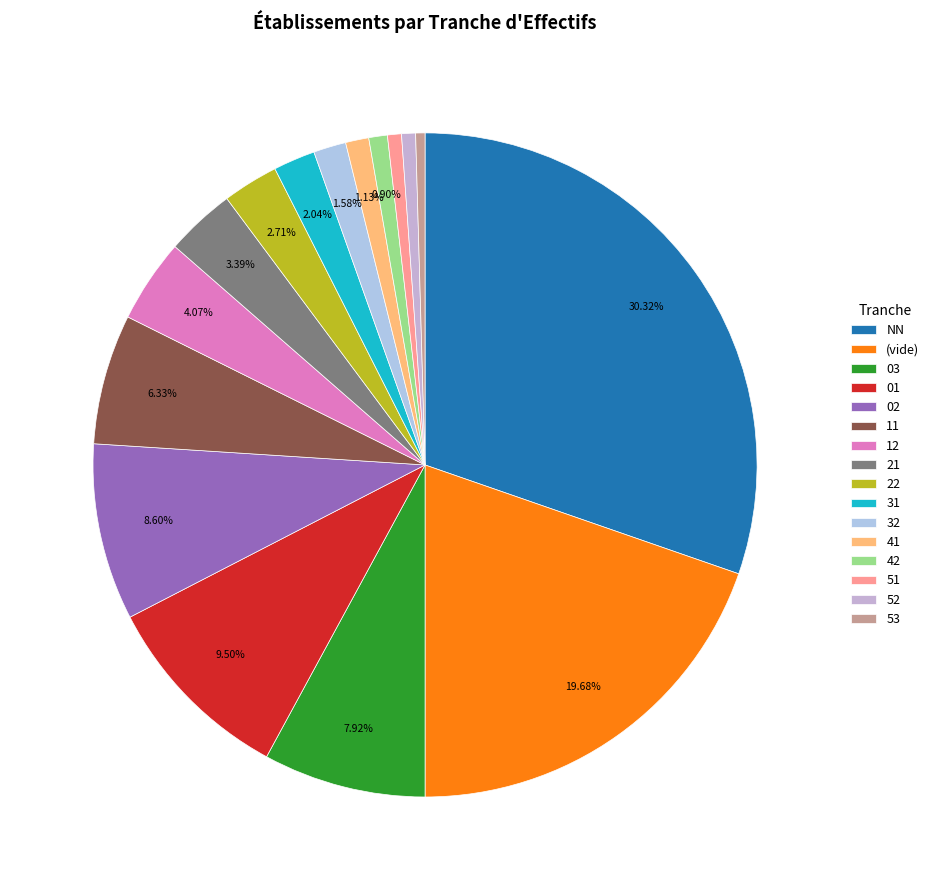

To the nearest percent, what is the average slice percentage?

6%